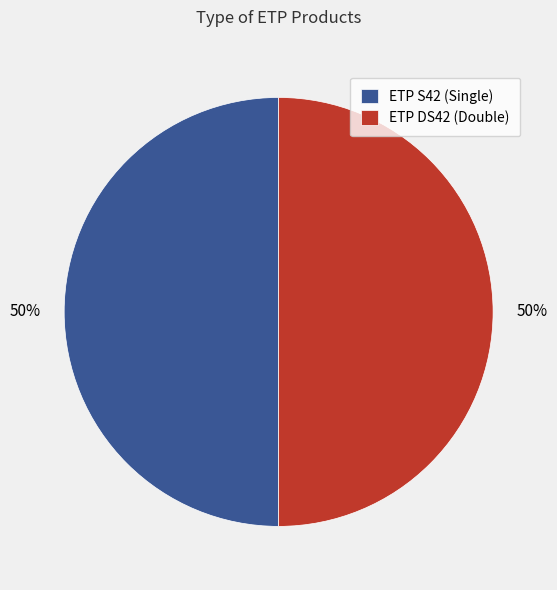

Do ETP DS42 (Double) and ETP S42 (Single) together represent more than half of the pie?

Yes